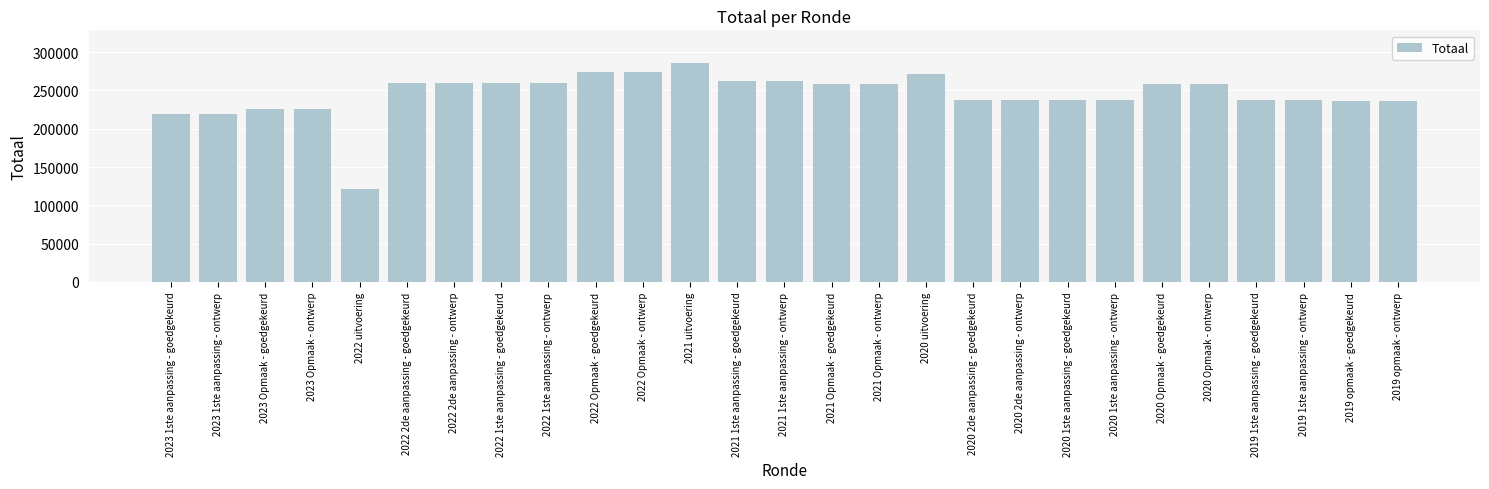

Is it true that the value at 2023 Opmaak - ontwerp is 225628?

True